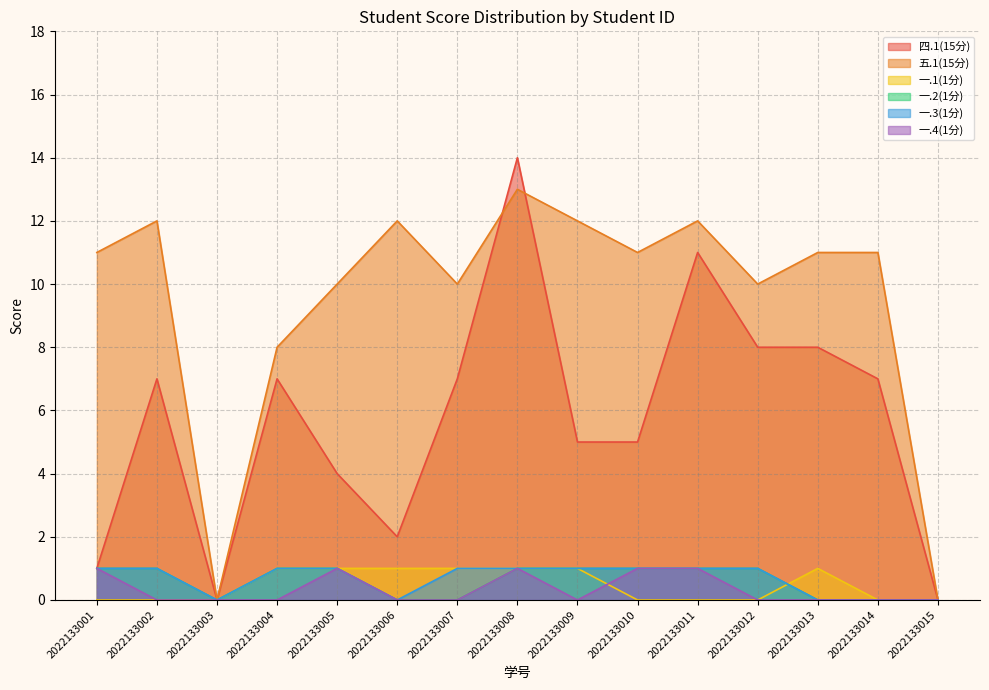

Which series changed the most between 2022133004 and 2022133010?

五.1(15分)